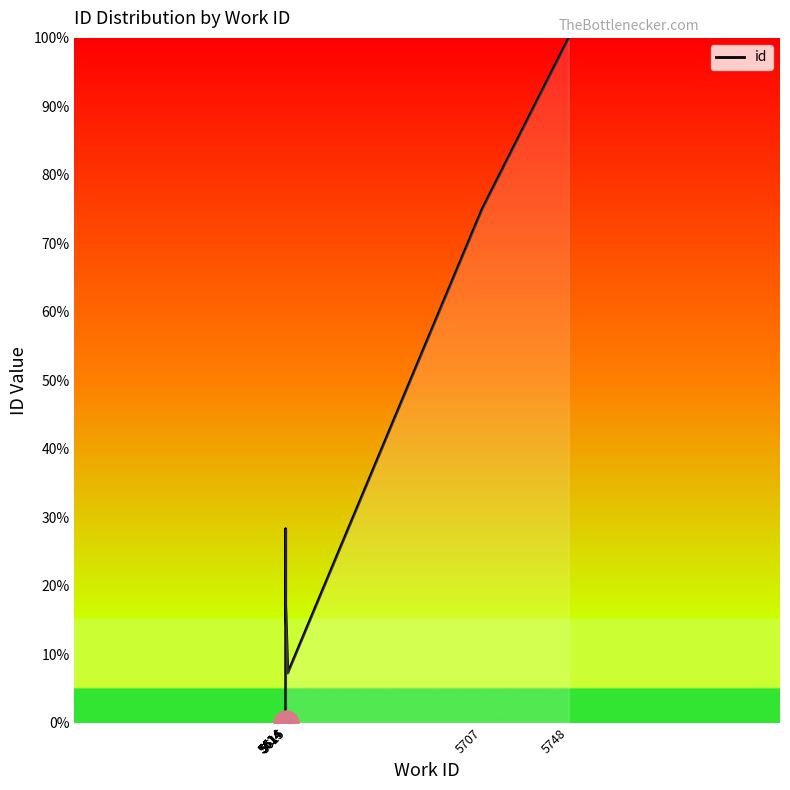

What is the average value?

24.9